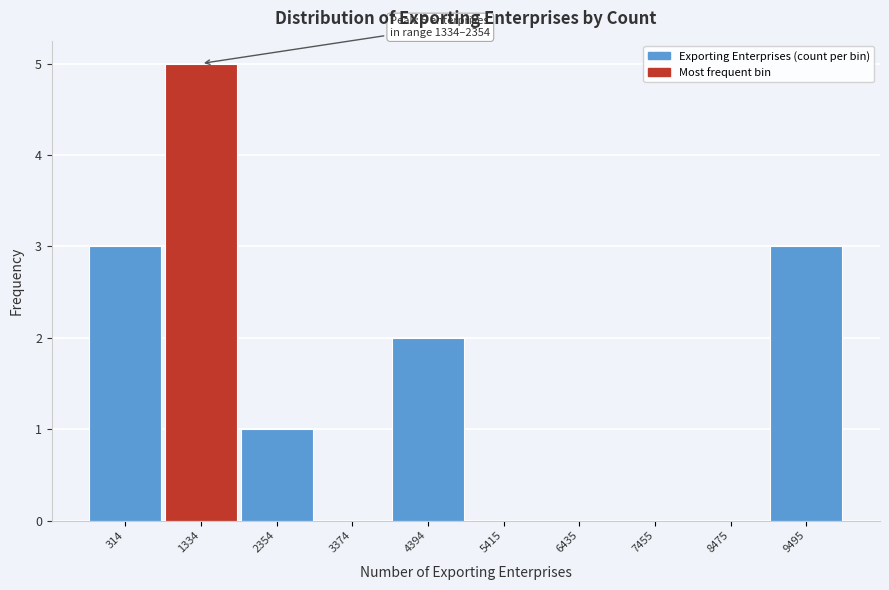

Reading left to right, transcribe all the data shown in this chart.

314=3	1334=5	2354=1	3374=0	4394=2	5415=0	6435=0	7455=0	8475=0	9495=3